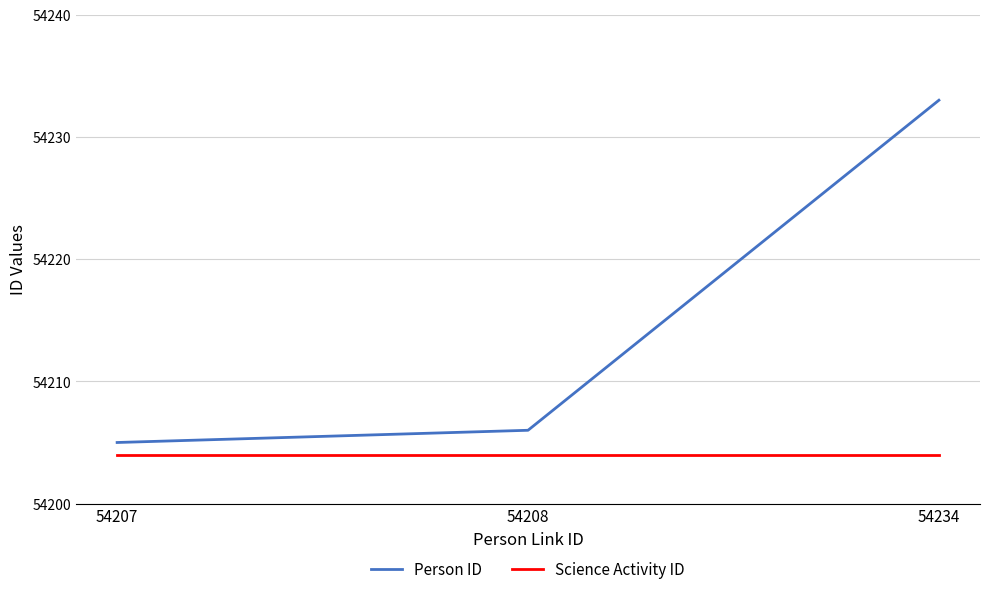

Is it true that Person ID equals 34292 at 54207?

False